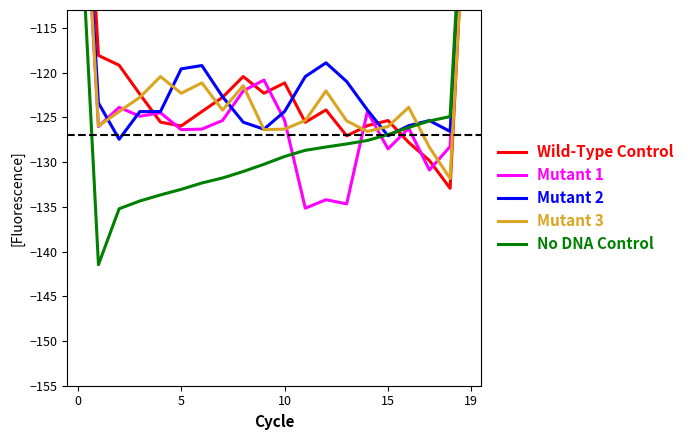

Which series has the largest total across all categories?

Mutant 2